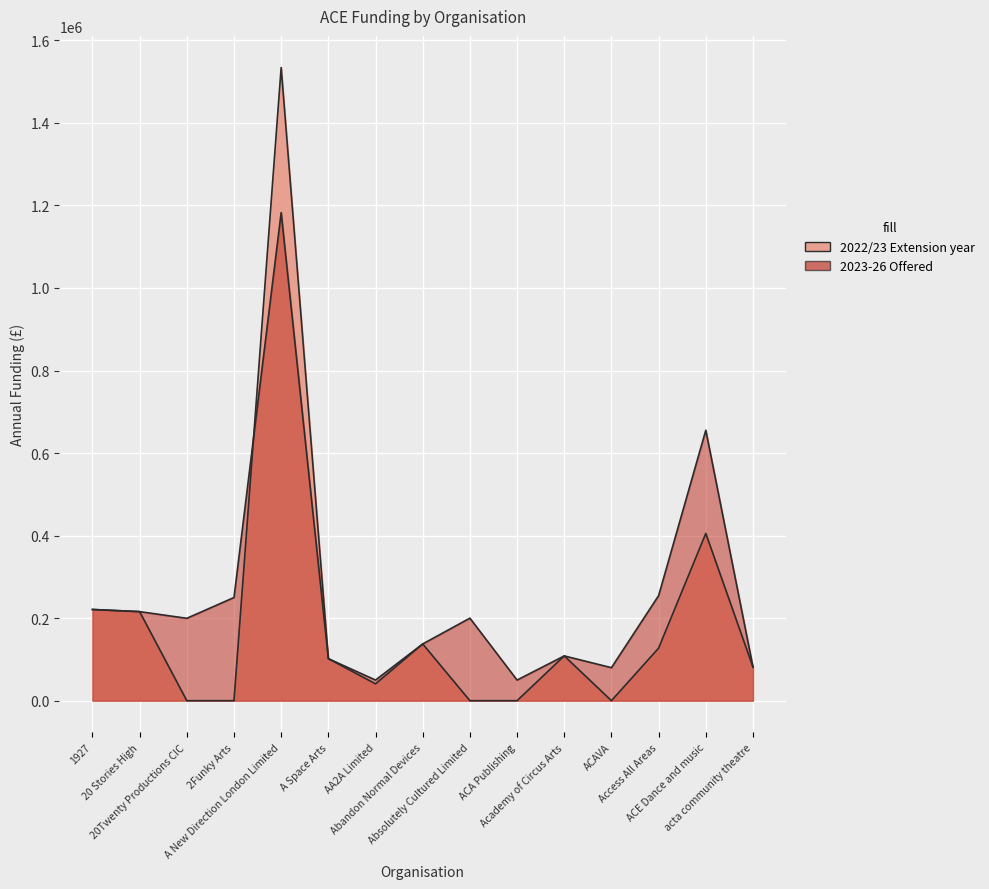

What is the average value of the 2023-26 Annual Funding (Offered 4 Nov 2022) series?

252545